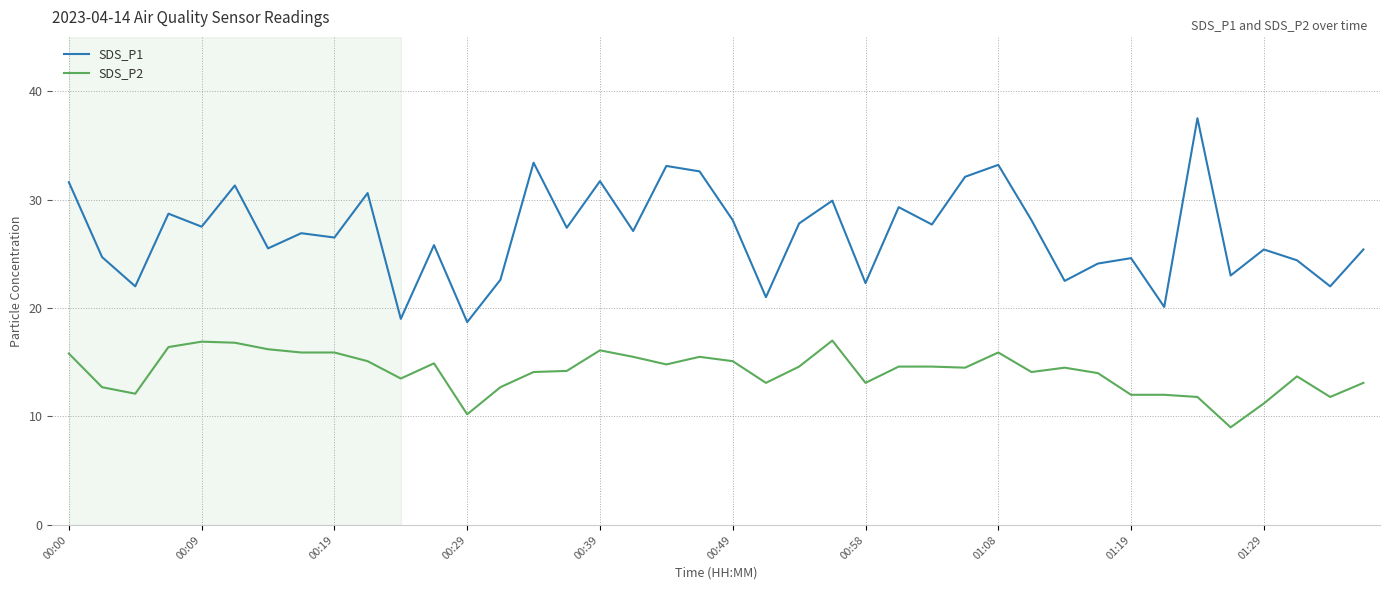

Rank the series by their maximum value, from lowest to highest.

SDS_P2, SDS_P1